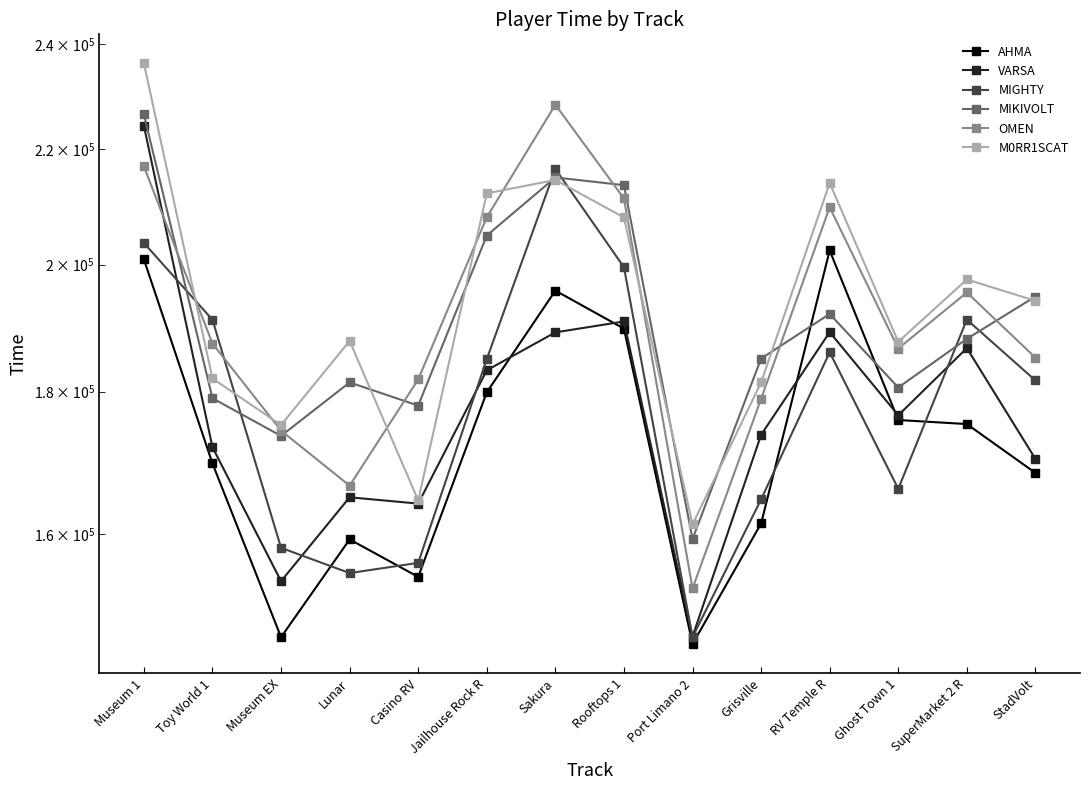

What position from the right is Museum 1?

14